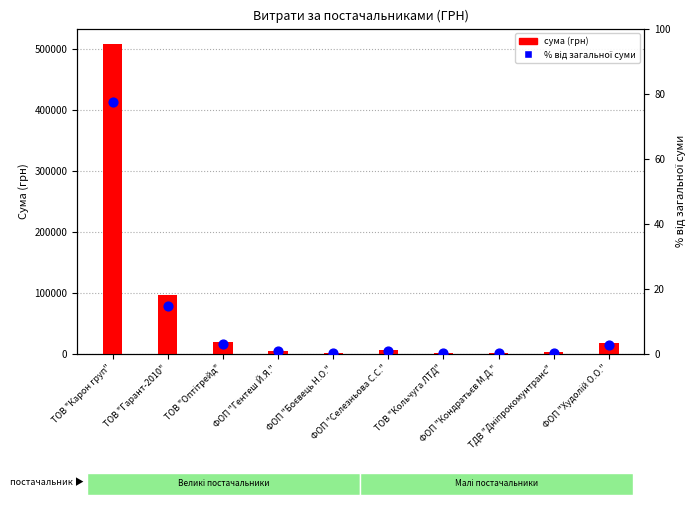

At which category is the sum across all series the highest?

ТОВ "Карон груп"